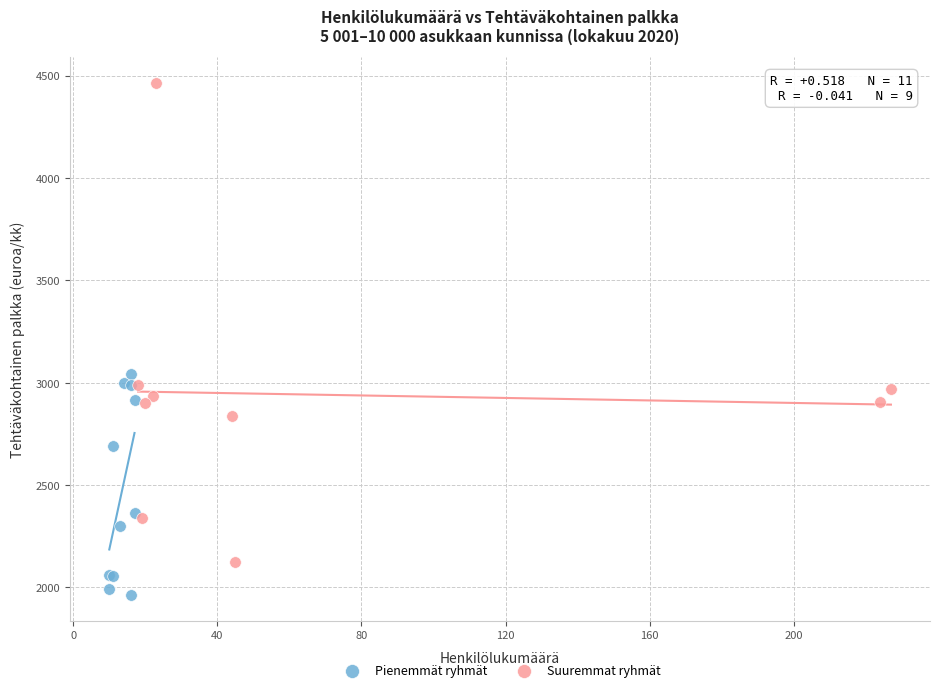

Which series reaches the minimum Y coordinate?

Pienemmät ryhmät